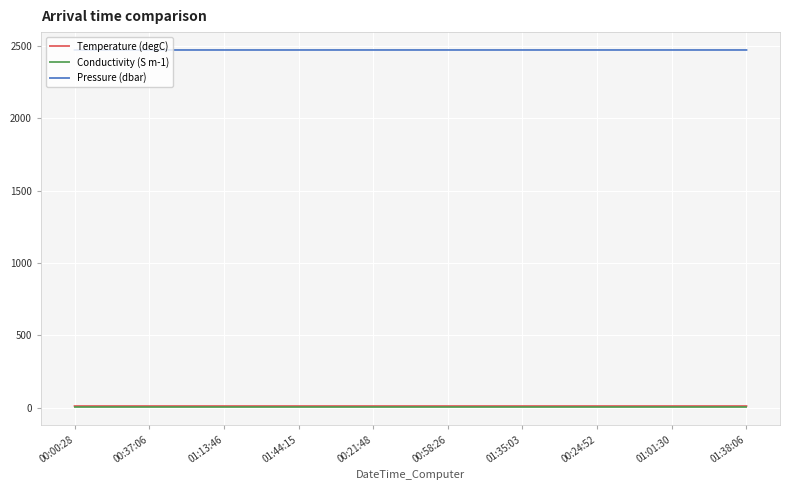

What is the greatest value displayed?

2470.1